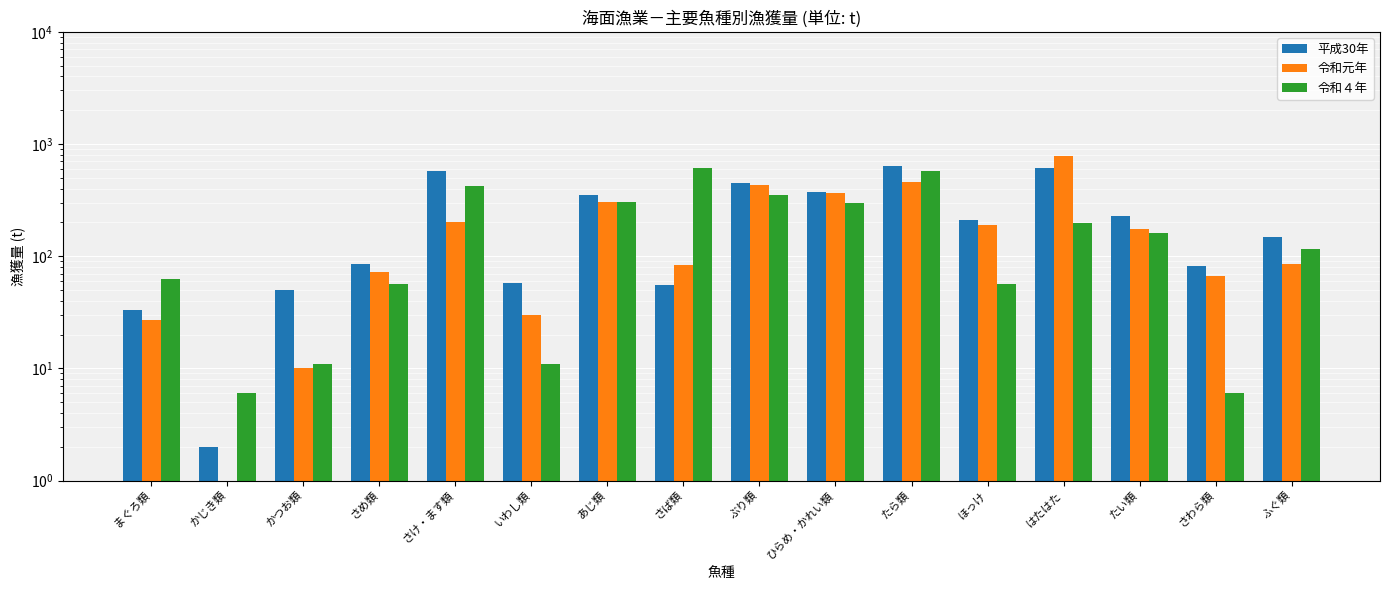

What is the sum of the 平成30年 values at ふぐ類 and あじ類?

496